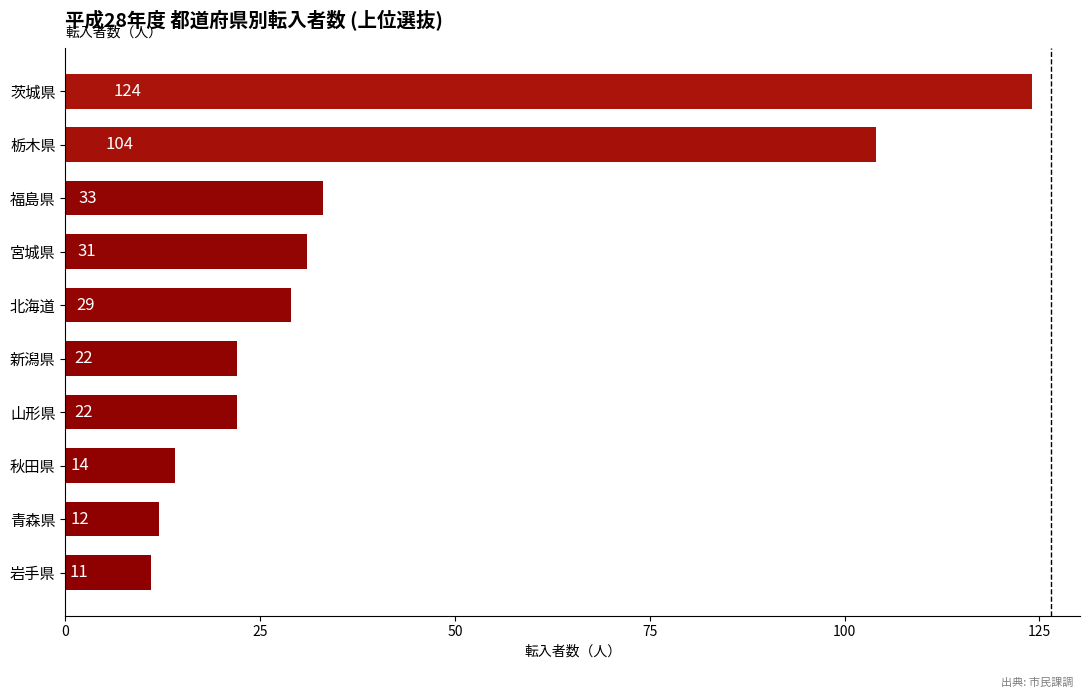

What is the greatest value displayed?

124